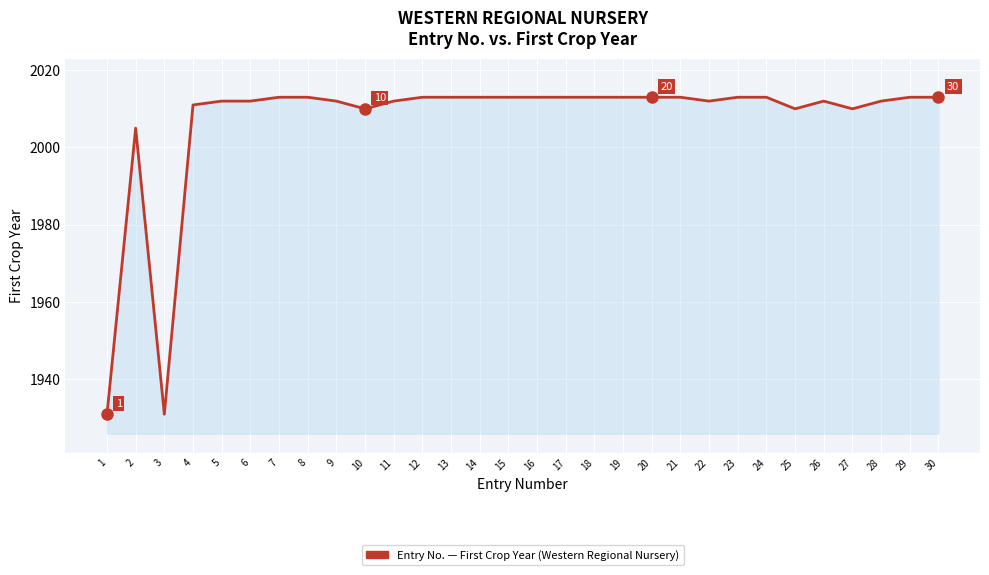

What is the maximum value shown in the chart?

2013